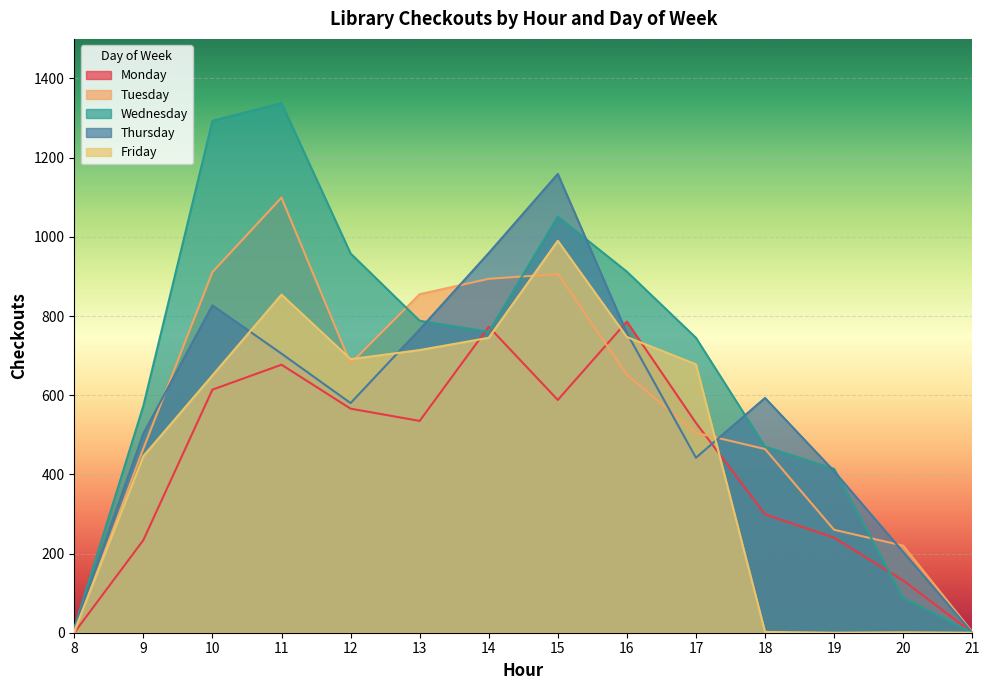

How many data points in Thursday are less than 593?

7